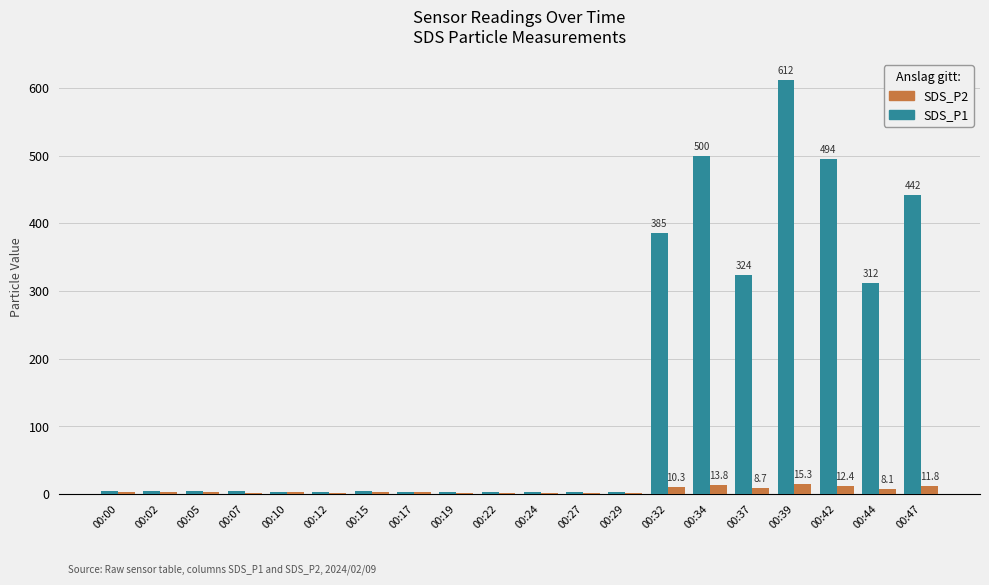

Which series has the largest total across all categories?

SDS_P1